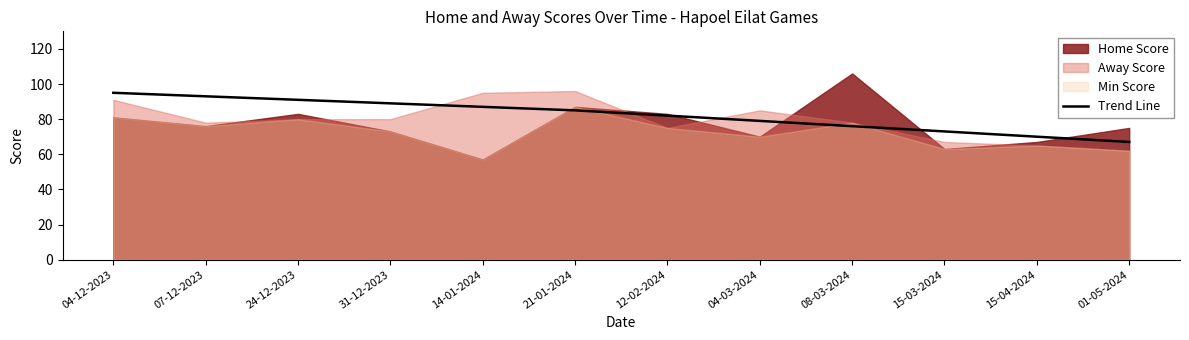

What is the lowest value of the Trend Line series?

67